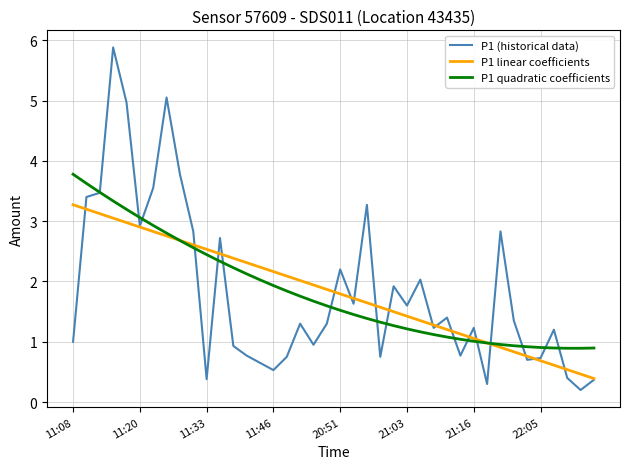

Rank the series by their maximum value, from lowest to highest.

P1 linear coefficients, P1 quadratic coefficients, P1 (historical data)